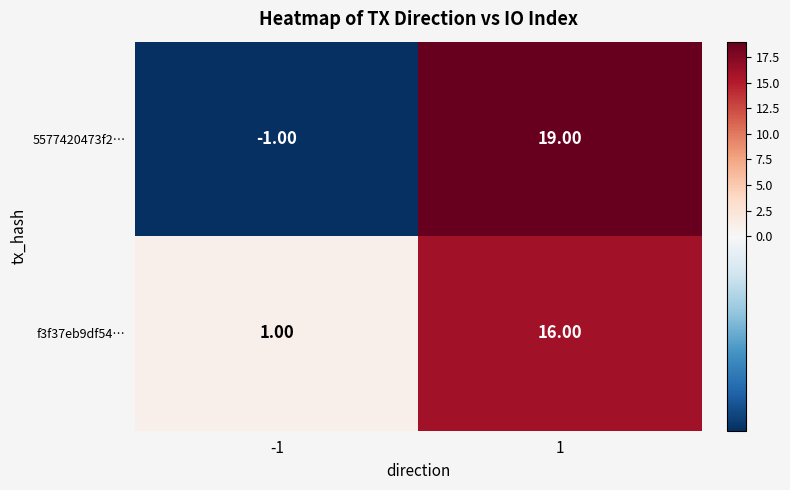

Which series has the largest range (max minus min)?

5577420473f2…